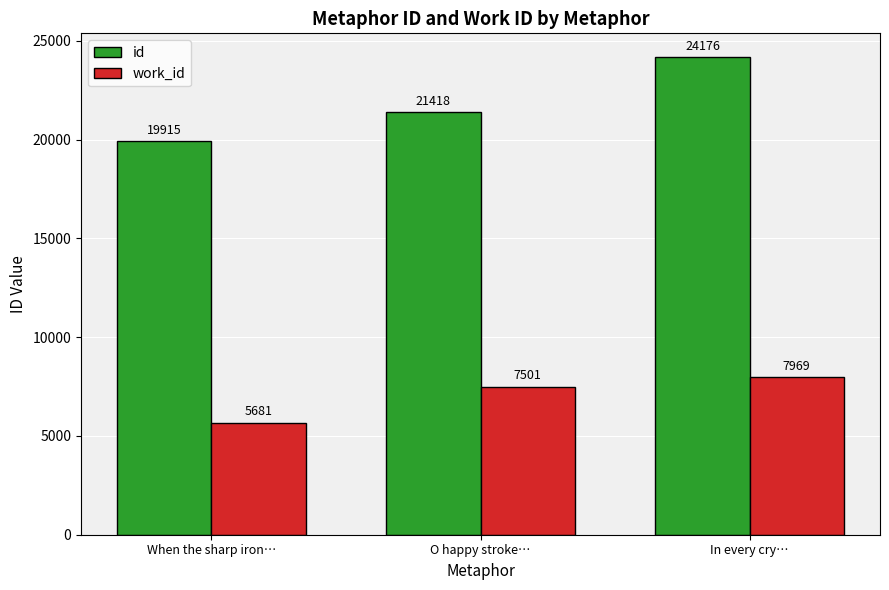

Reading left to right, transcribe all the data shown in this chart.

id: When the sharp iron…=19915	O happy stroke…=21418	In every cry…=24176
work_id: When the sharp iron…=5681	O happy stroke…=7501	In every cry…=7969